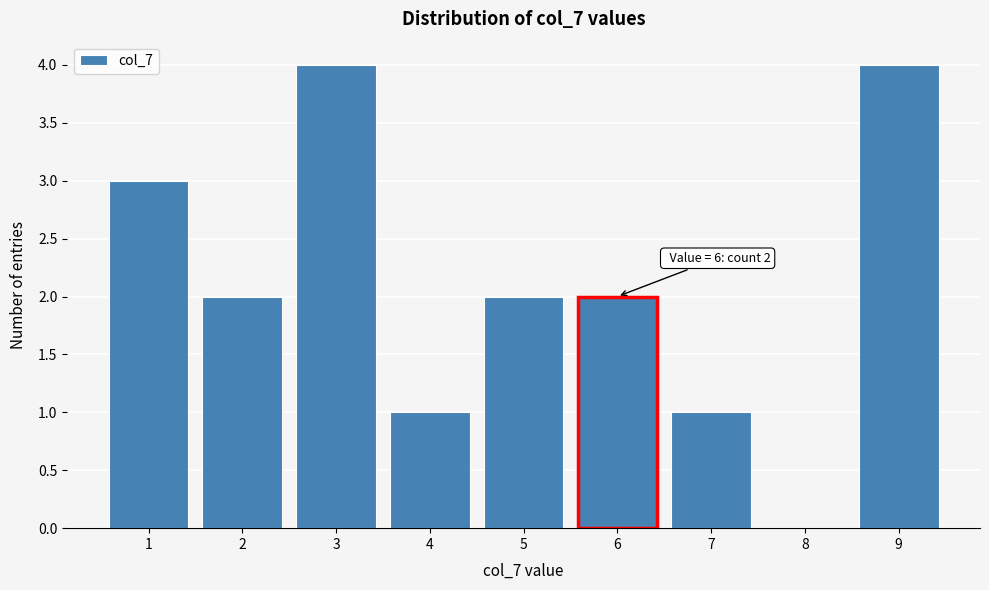

Reading left to right, what are all the values shown in this chart?

1=3	2=2	3=4	4=1	5=2	6=2	7=1	8=0	9=4